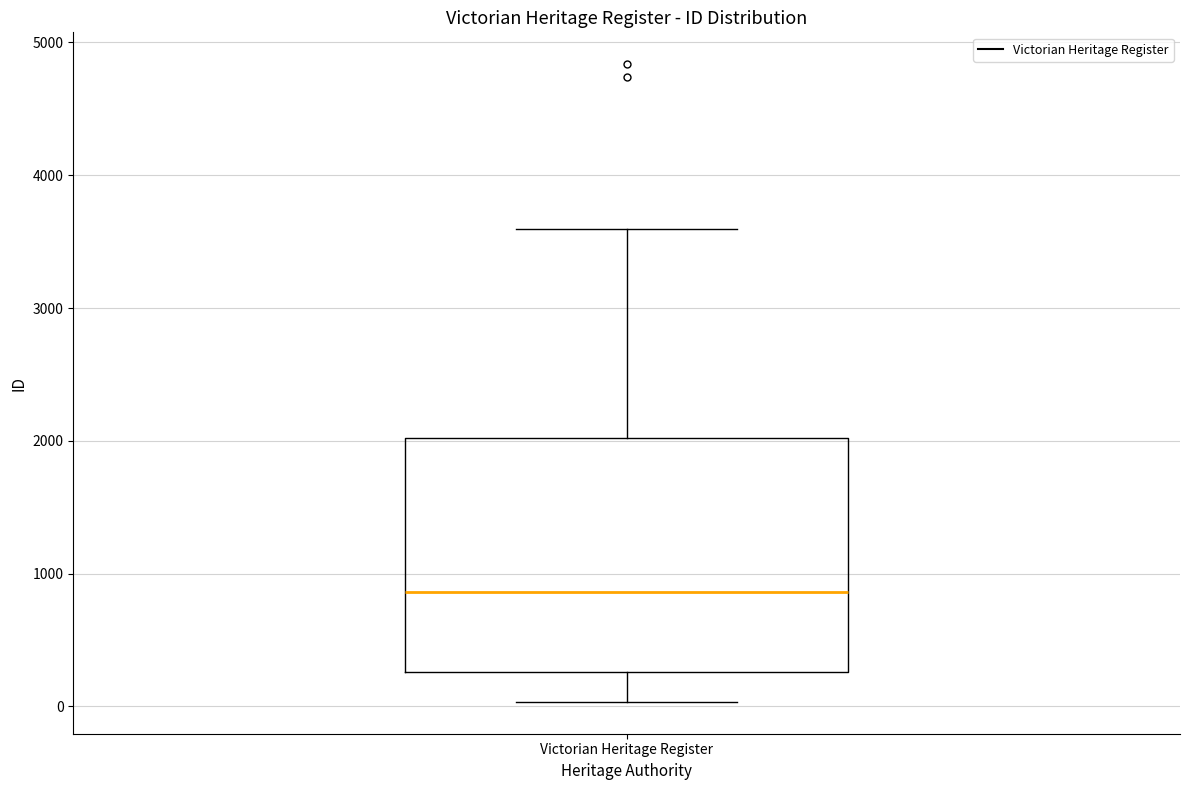

Read this box plot against the y-axis: the position of the median line, the range covered by the box, and the ends of both whiskers. The values are not printed on the chart, so give them approximately, as read against the axis.

median 900, box 300 to 2000, whiskers 0 to 3600